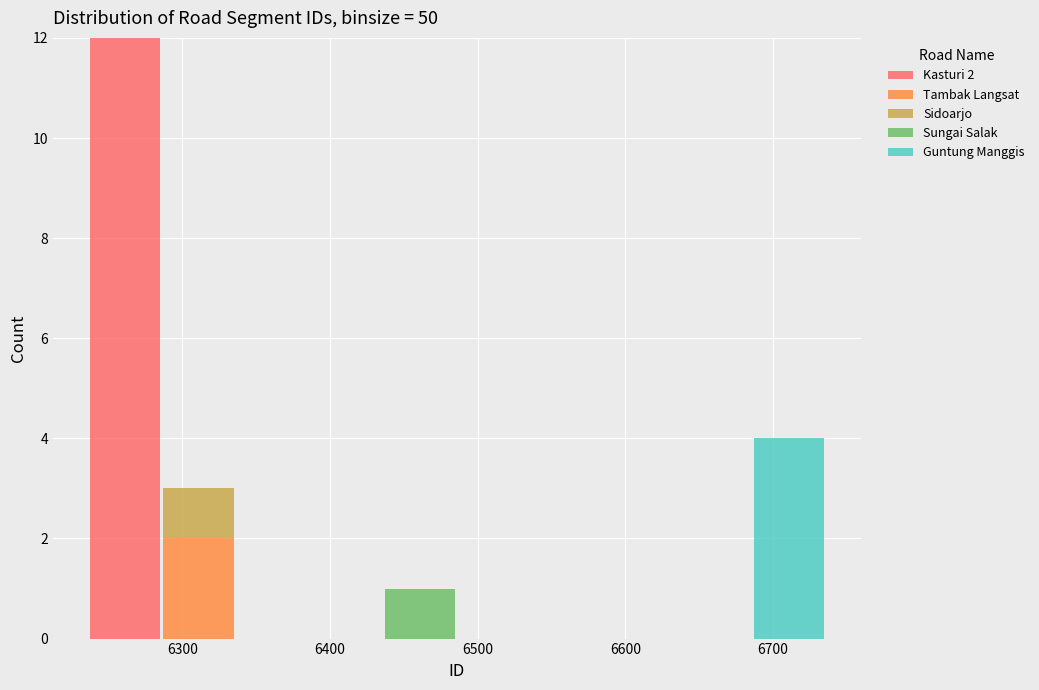

Which range on the x-axis has the tallest stacked bar (by total height)?

6236 to 6286